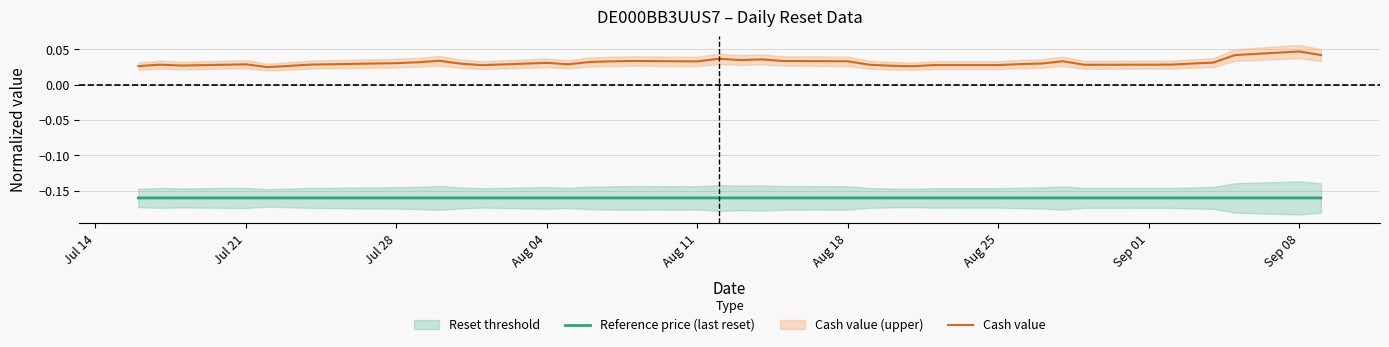

True or false: Cash value and Reference price (last reset) intersect in this chart.

False